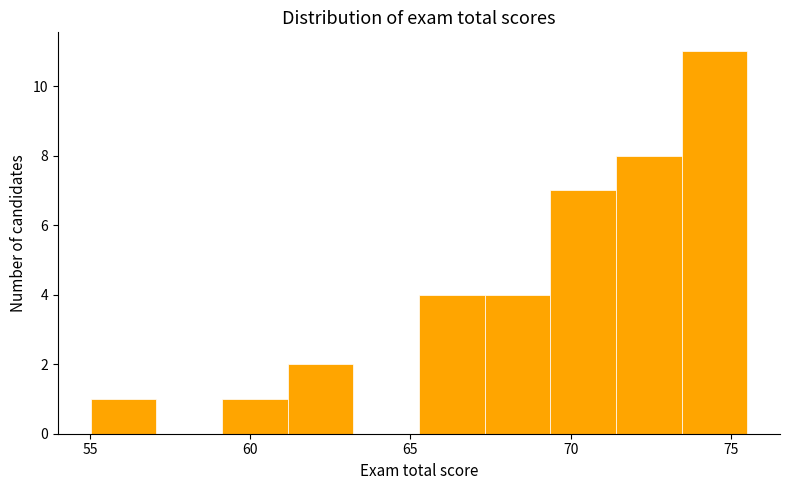

What is the height of the bar covering 69.5 to 71.5 on the x-axis? Neither the bar edges nor the heights are printed on the chart, so give them approximately, as read against the axes.

7